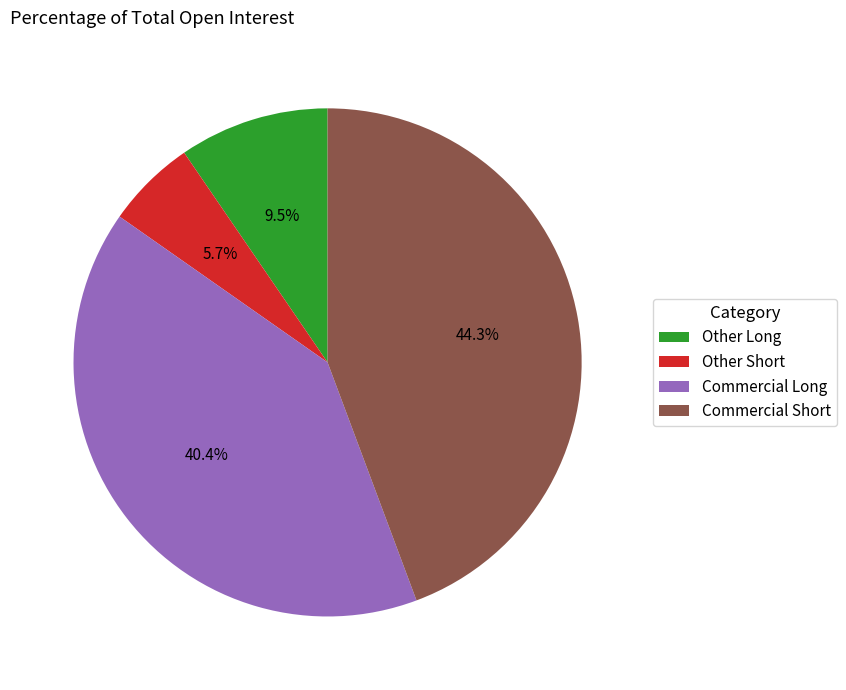

To the nearest percent, what is the difference between the largest and smallest slice percentages?

39%